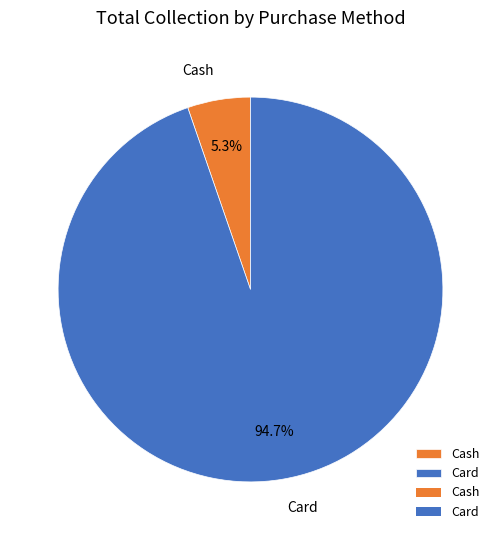

The Card slice represents 95% of the pie. True or false?

True